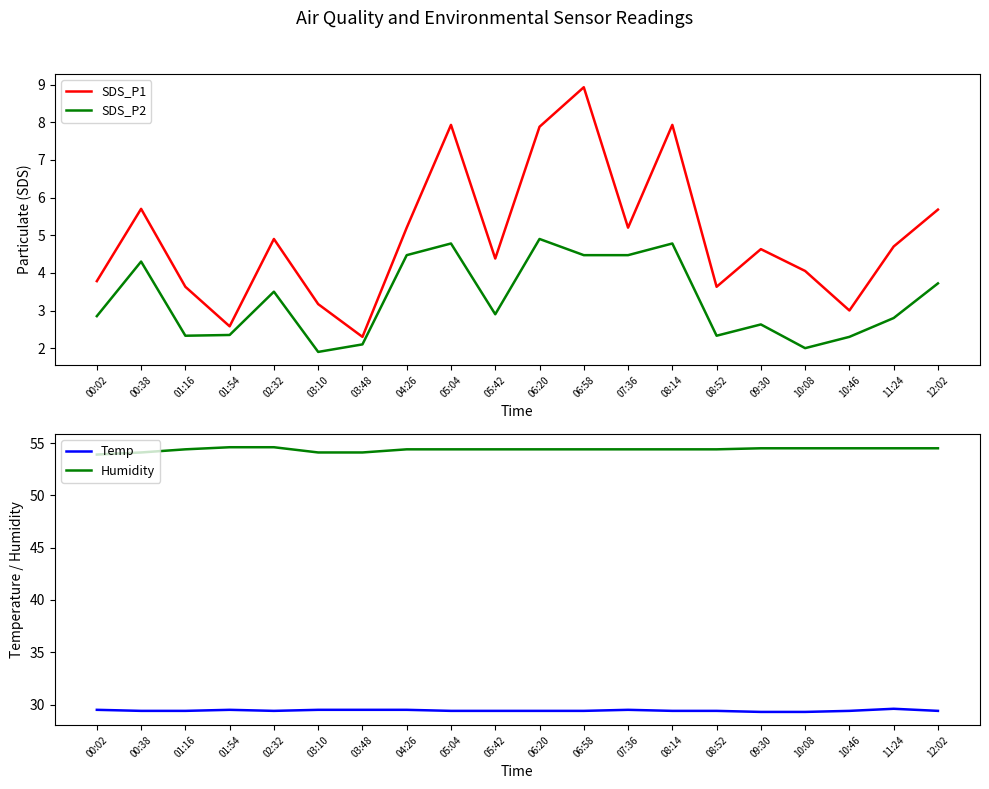

True or false: SDS_P1 and Temp intersect in this chart.

False